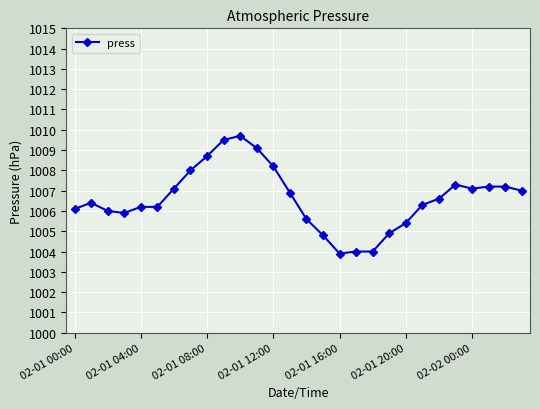

Reading left to right, list all the values displayed in this chart.

1006.1	1006.4	1006.0	1005.9	1006.2	1006.2	1007.1	1008.0	1008.7	1009.5	1009.7	1009.1	1008.2	1006.9	1005.6	1004.8	1003.9	1004.0	1004.0	1004.9	1005.4	1006.3	1006.6	1007.3	1007.1	1007.2	1007.2	1007.0